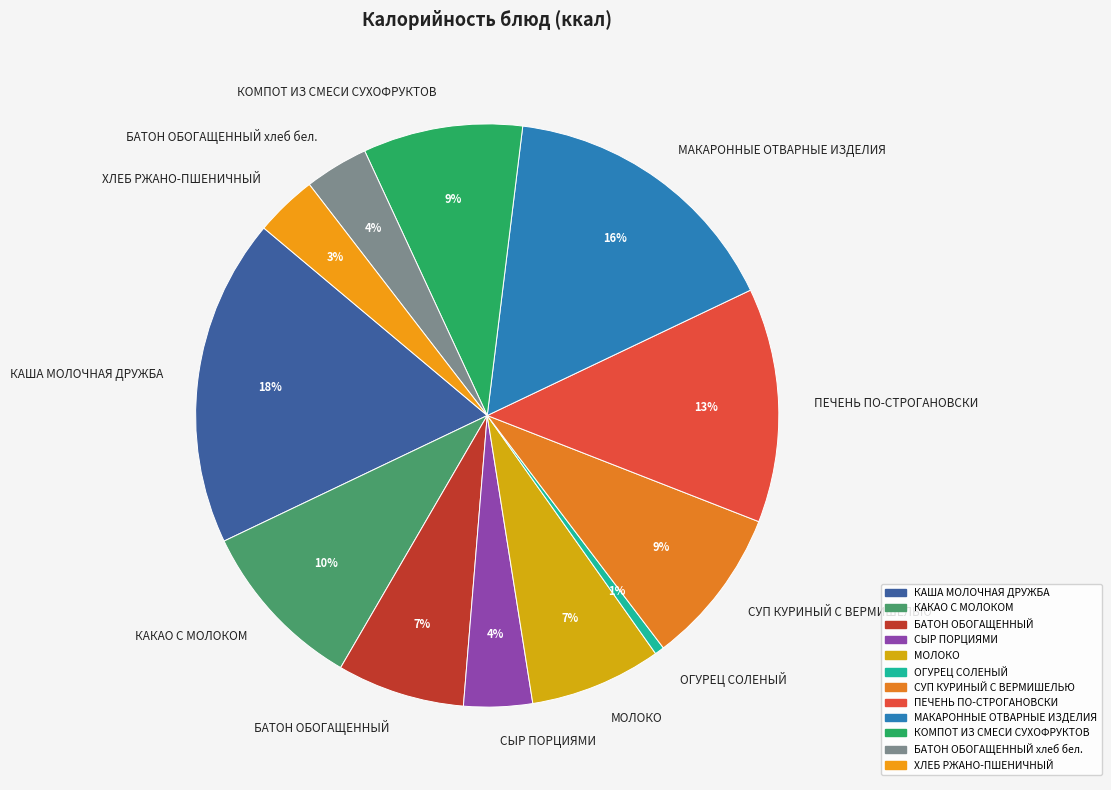

True or false: БАТОН ОБОГАЩЕННЫЙ accounts for 20% of the total.

False